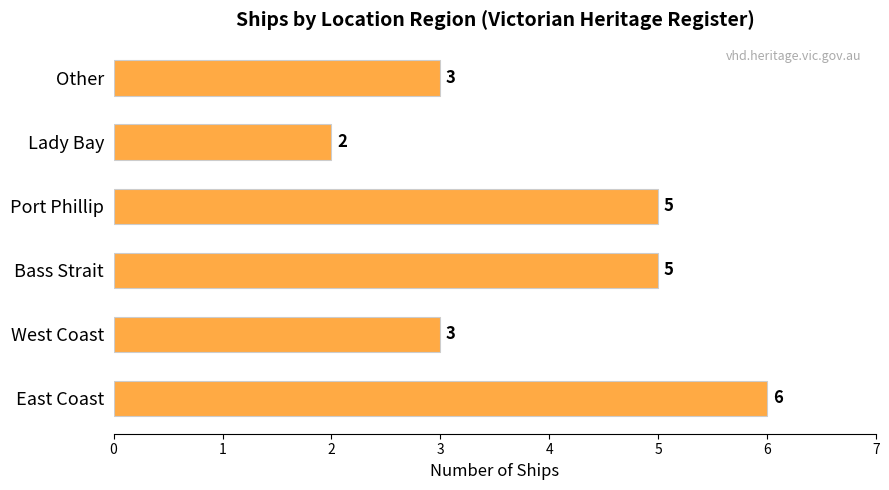

Are the bars grouped side by side (vs. stacked)?

No